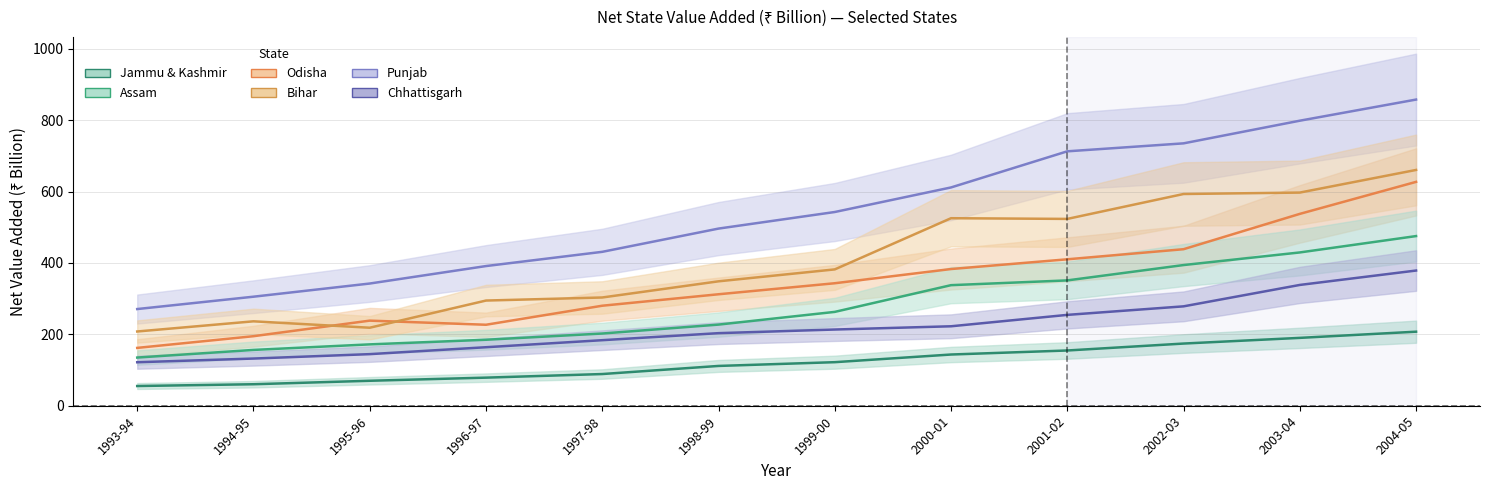

True or false: Odisha and Chhattisgarh cross at least once.

False